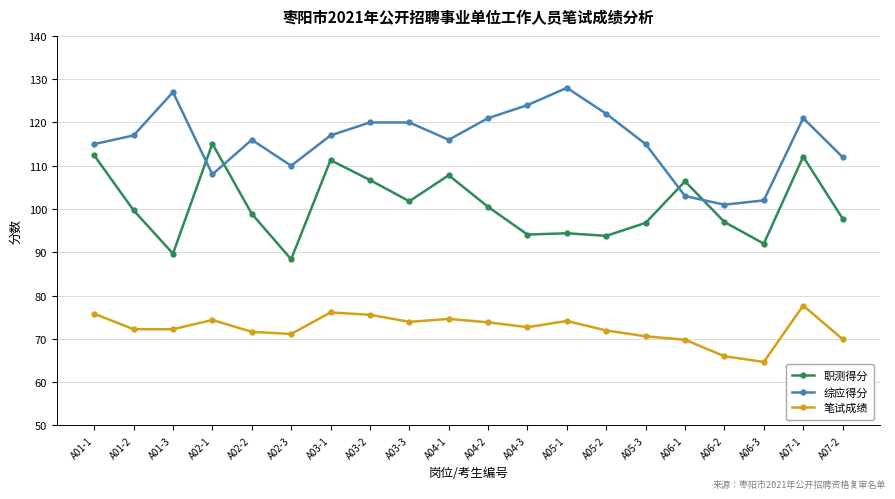

How many values in the 综应得分 series are below 117?

10